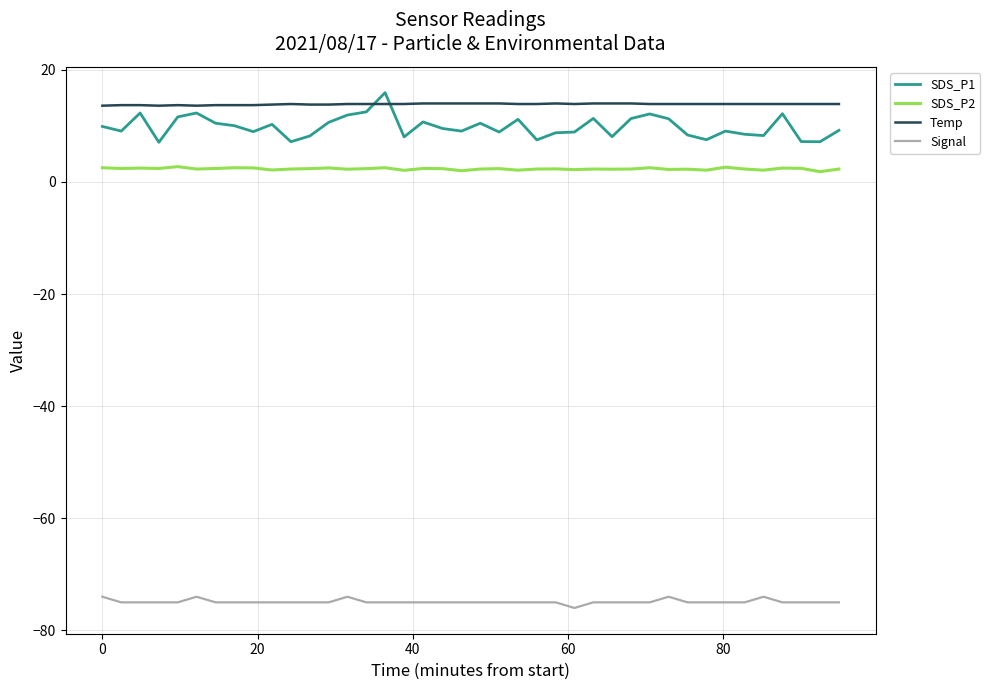

True or false: Signal and SDS_P1 intersect in this chart.

False